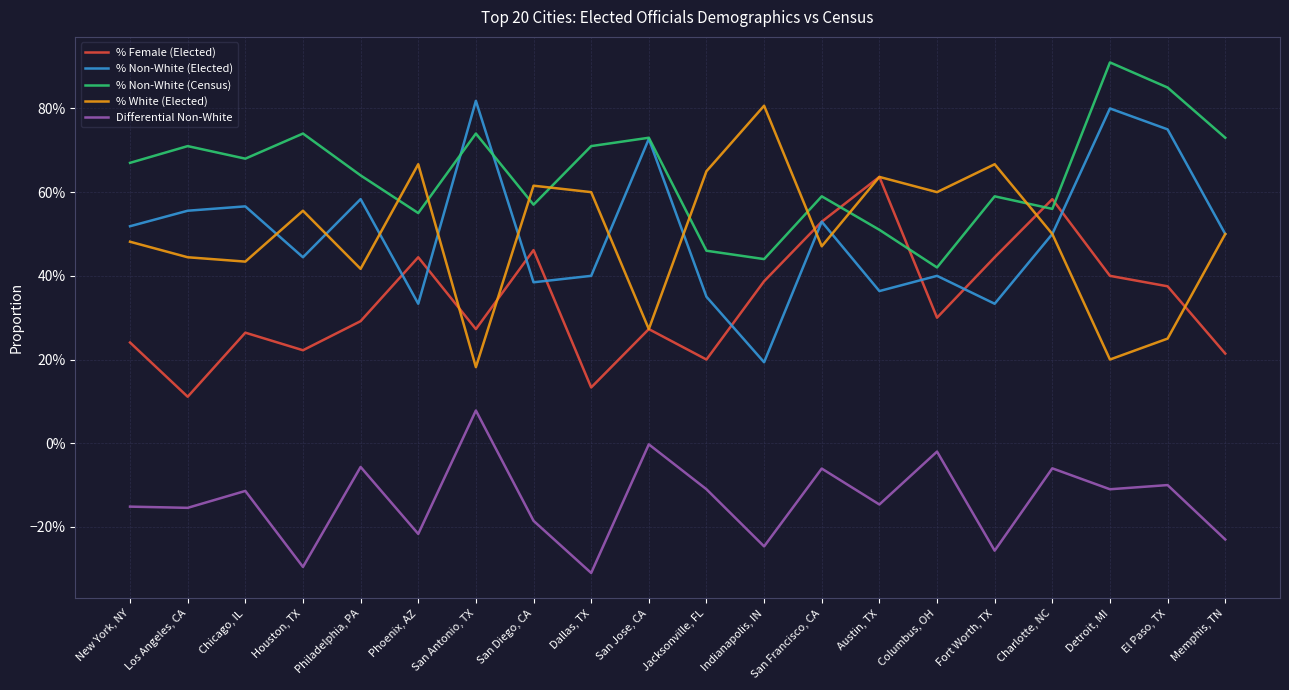

What is the sum of all Differential Non-White values?

-2.7